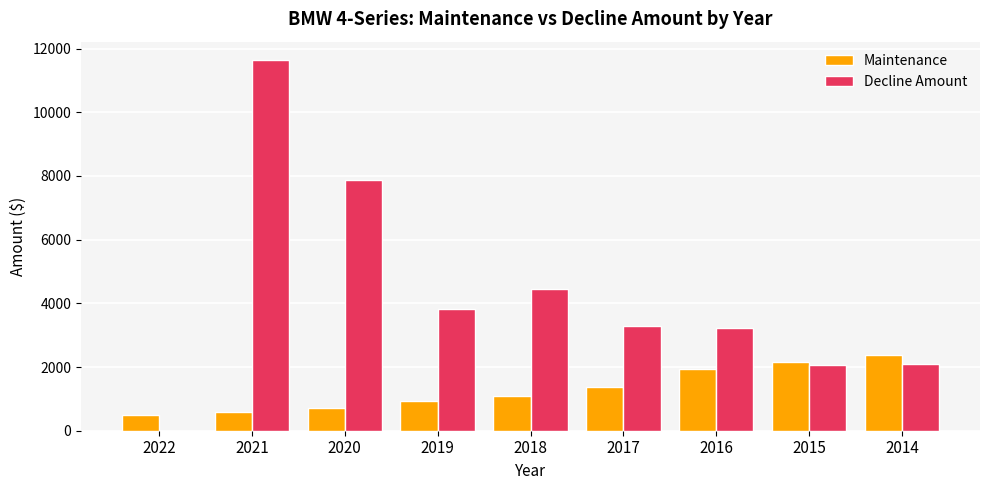

Is it true that Maintenance equals 577 at 2021?

True